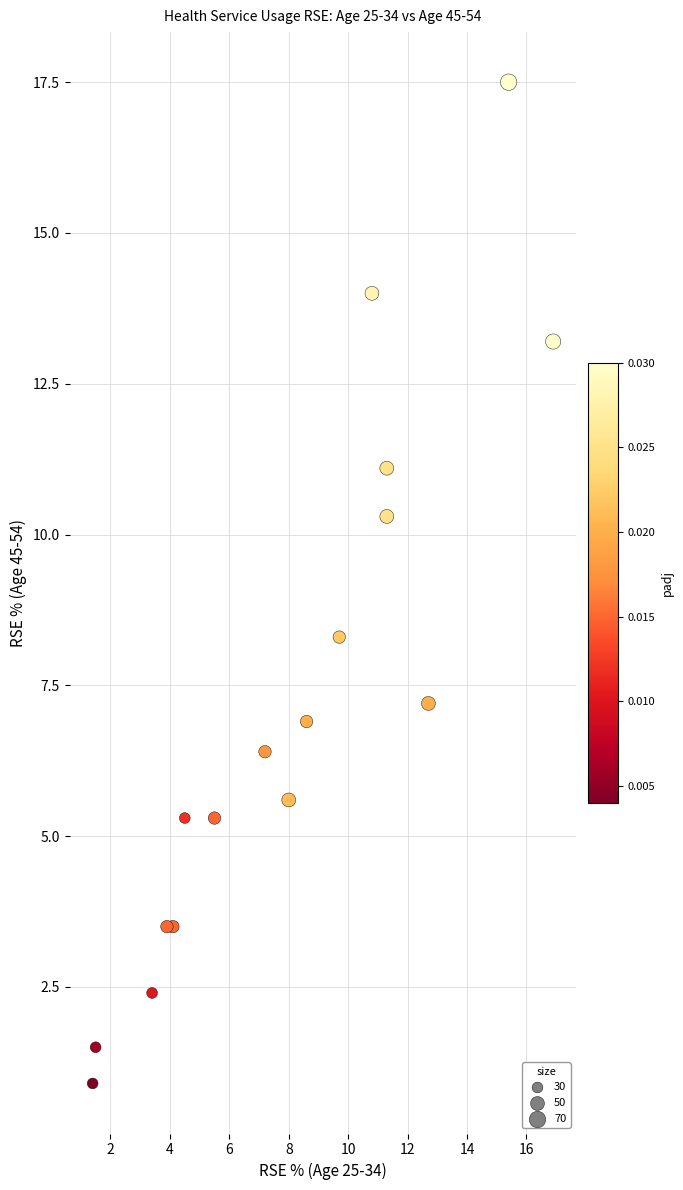

What Y value in the scatter plot is closest to 9?

8.3